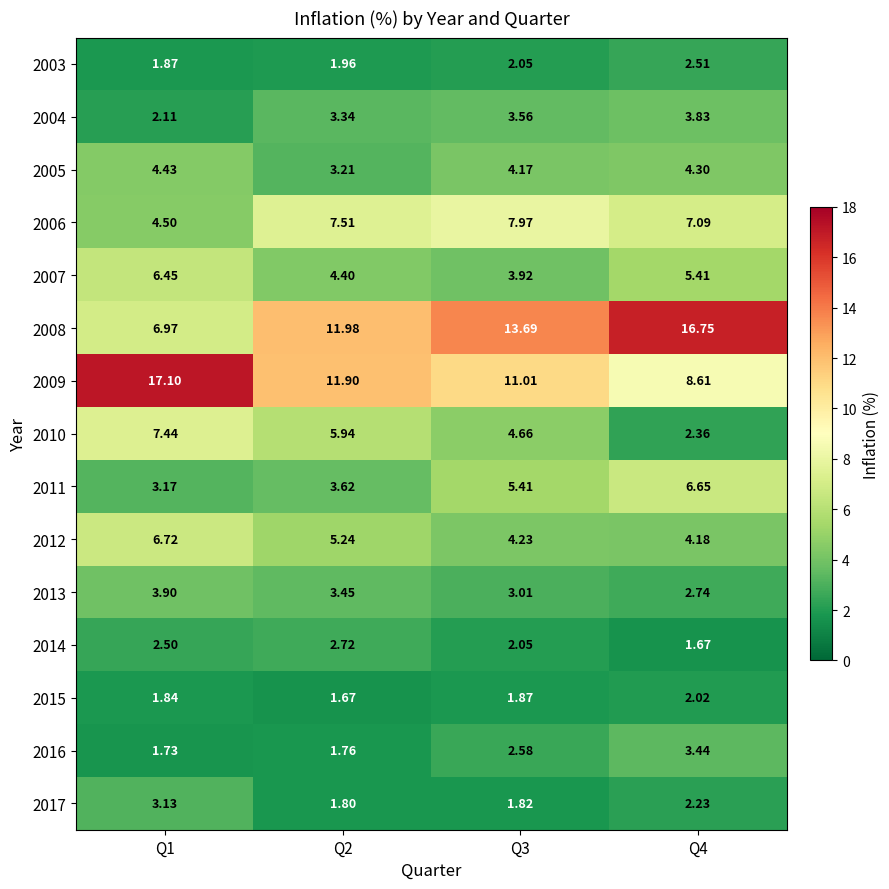

Is the value of 2009 at Q4 greater than the value of 2012 at Q4?

Yes